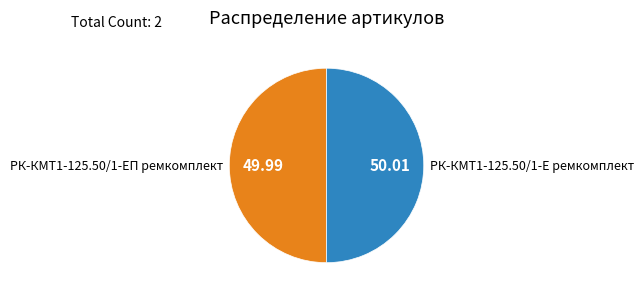

Is the sum of РК-КМТ1-125.50/1-Е ремкомплект and РК-КМТ1-125.50/1-ЕП ремкомплект greater than half?

Yes